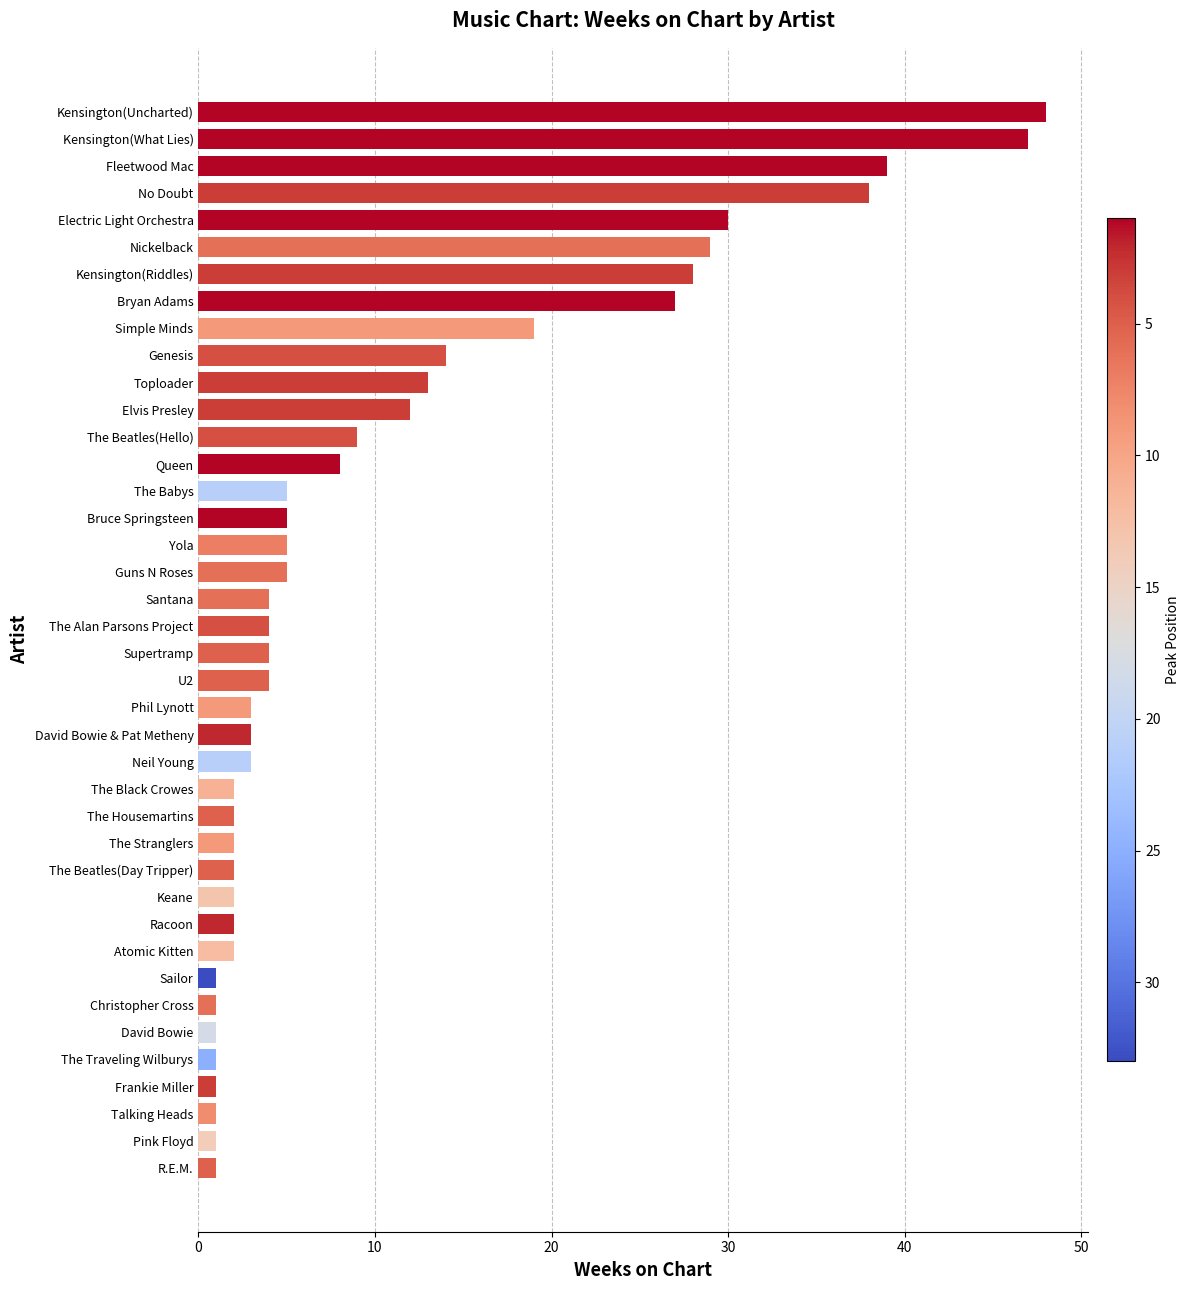

What is the average value?

11